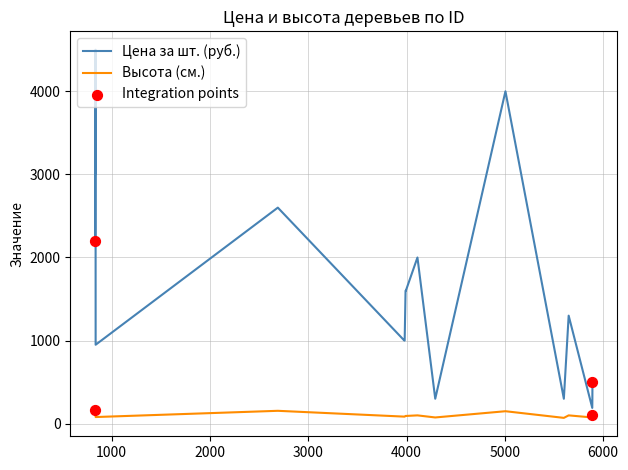

Which series has the largest range (max minus min)?

Цена за шт. (руб.)